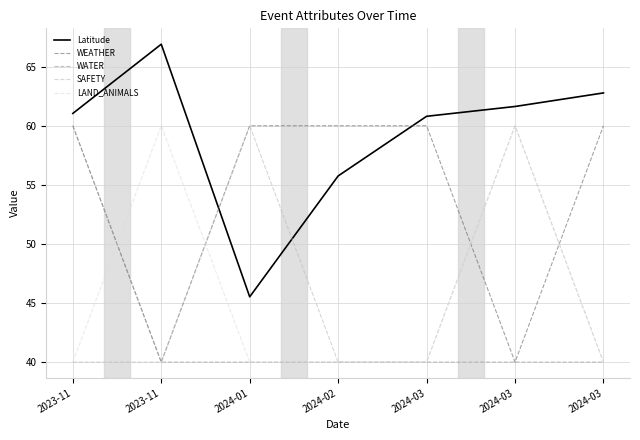

Read the LAND_ANIMALS value at 2024-03.

40.0